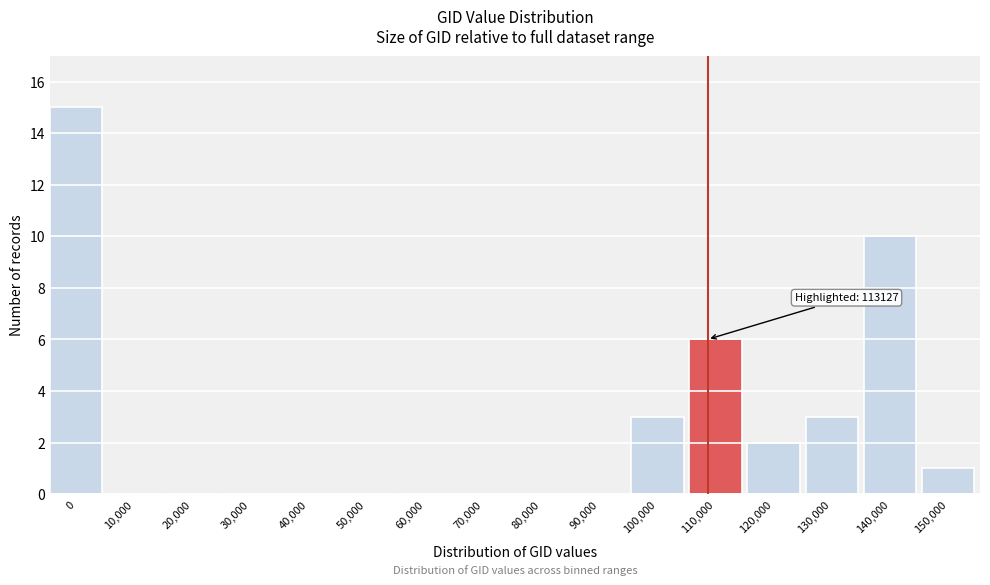

Reading left to right, extract all data points from this chart.

0=15	10,000=0	20,000=0	30,000=0	40,000=0	50,000=0	60,000=0	70,000=0	80,000=0	90,000=0	100,000=3	110,000=6	120,000=2	130,000=3	140,000=10	150,000=1